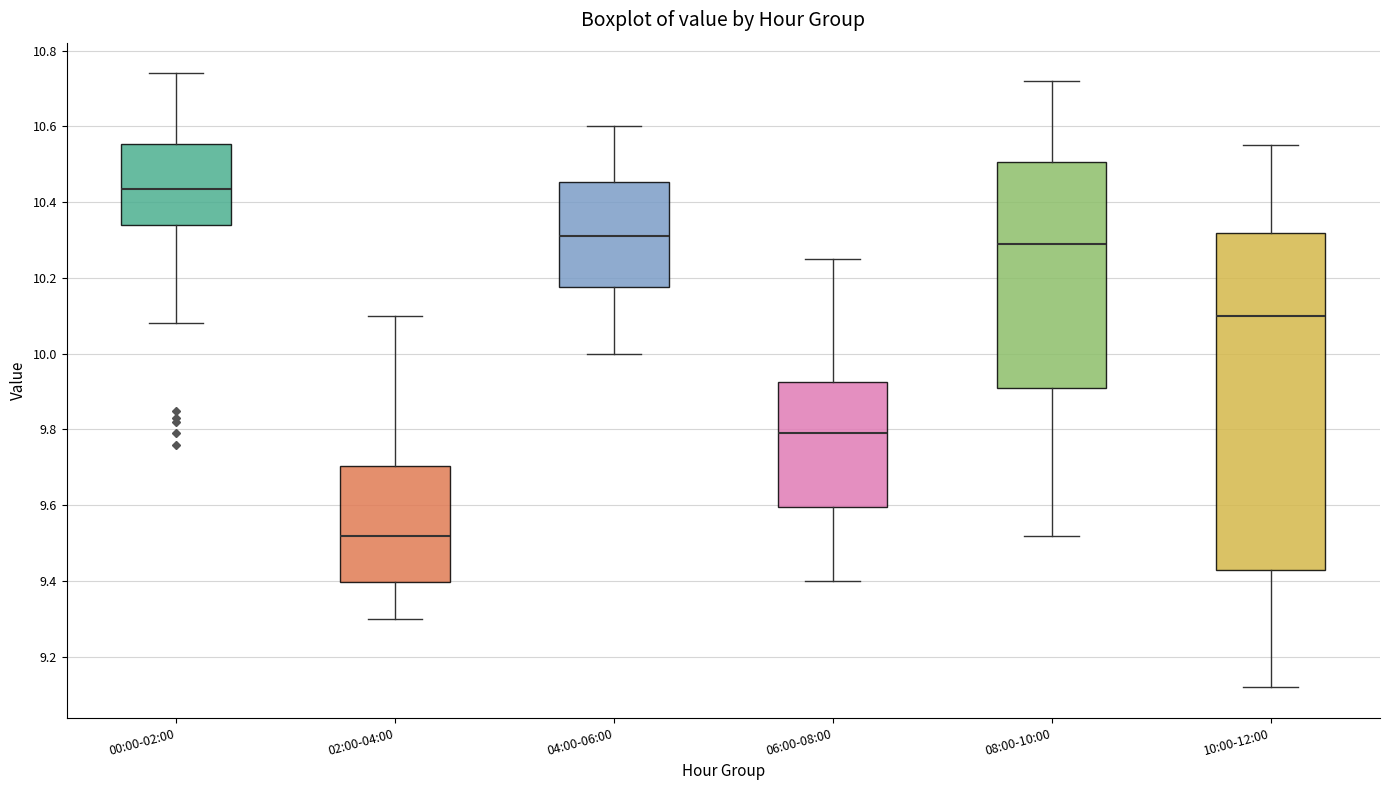

Which box is the tallest, from its lower edge to its upper edge?

10:00-12:00